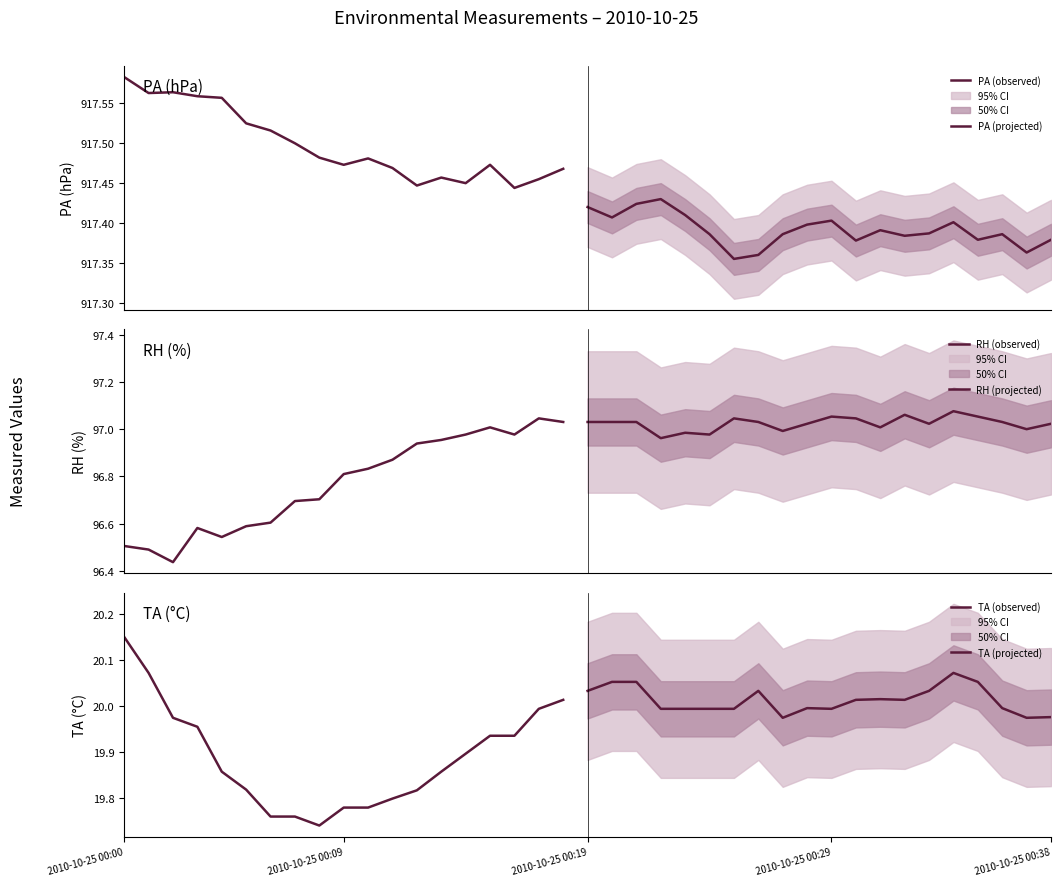

Is it true that PA equals 917.4 at 2010-10-25 00:37?

True